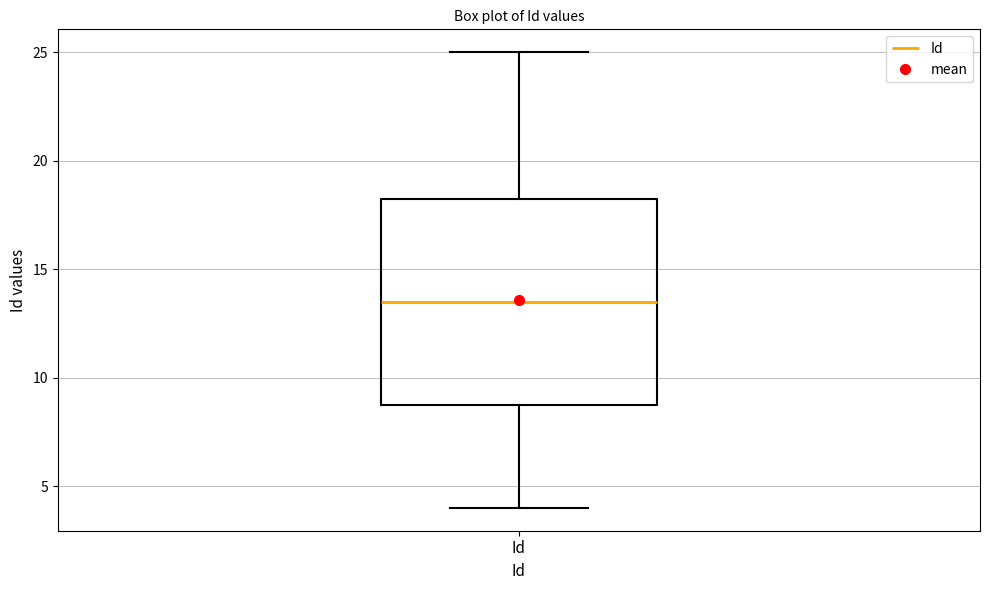

Read this box plot against the y-axis: the position of the median line, the range covered by the box, and the ends of both whiskers. The values are not printed on the chart, so give them approximately, as read against the axis.

median 13.5, box 9.0 to 18.5, whiskers 4.0 to 25.0